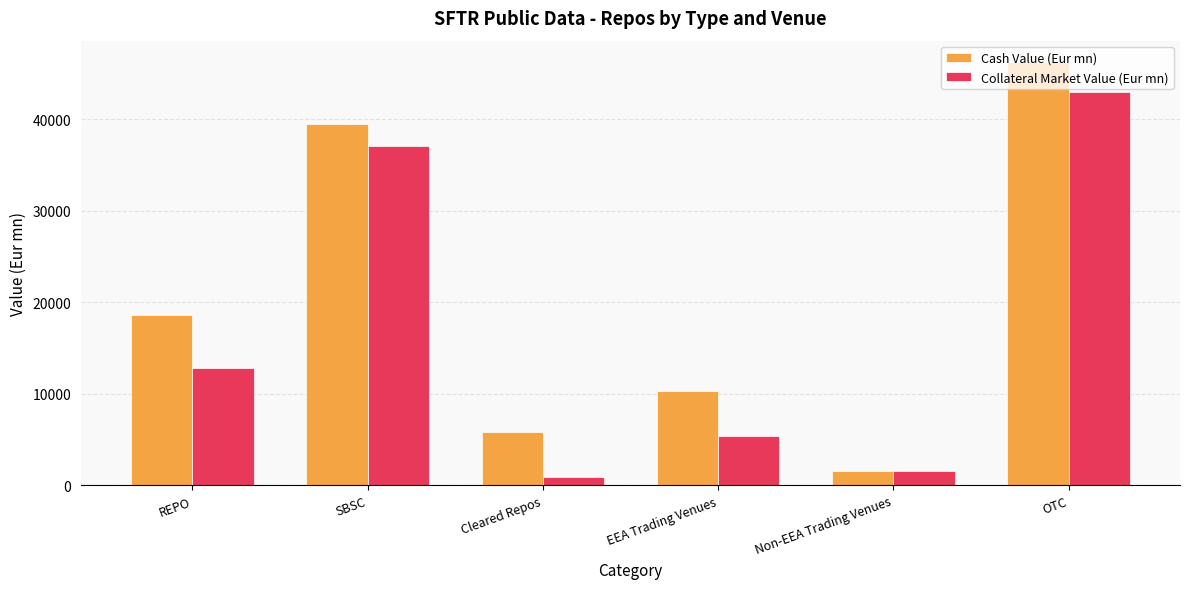

How many groups of bars are there?

6